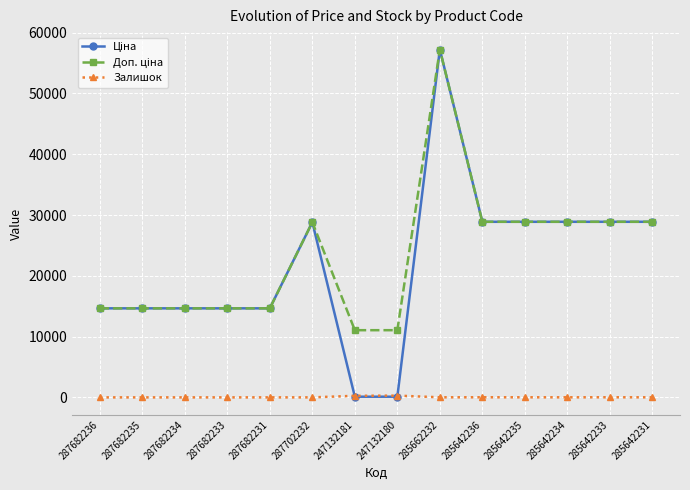

What is the spread (max minus min) of values at 287682233?

14649.6